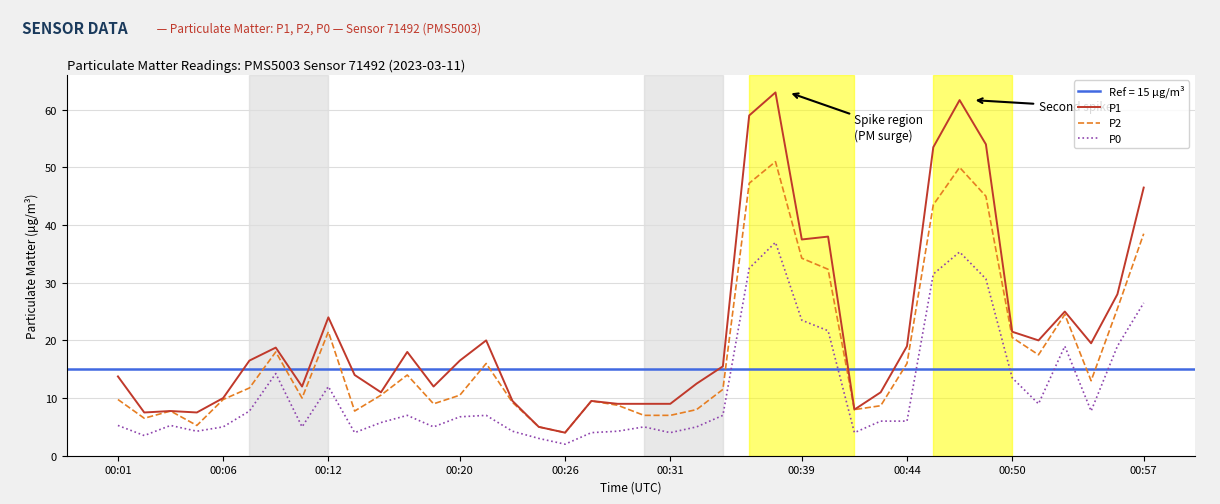

Which series has the largest total across all categories?

P1